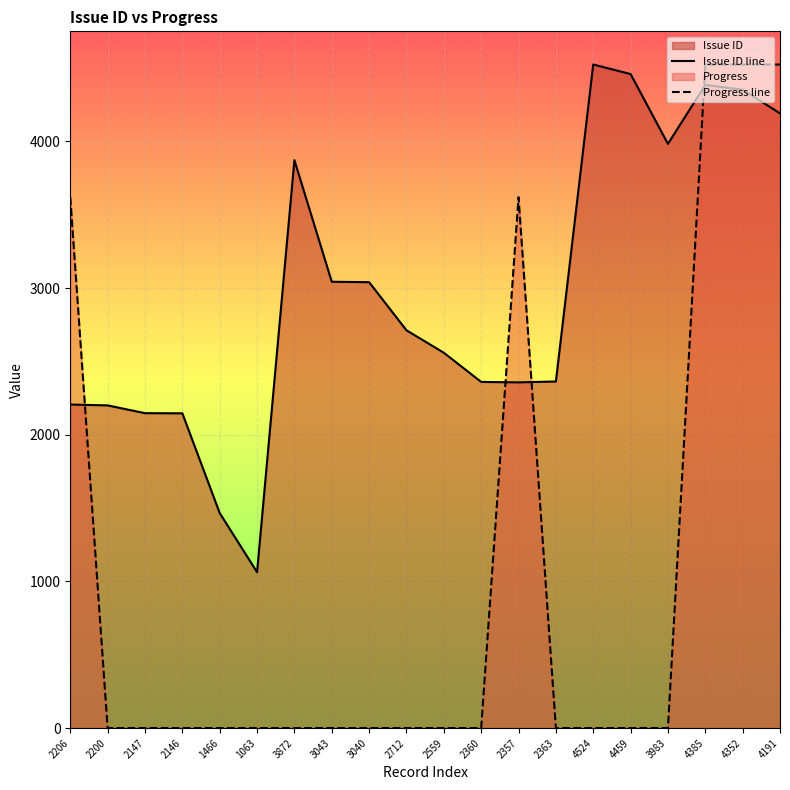

At which category does the chart reach its minimum across all series?

2200